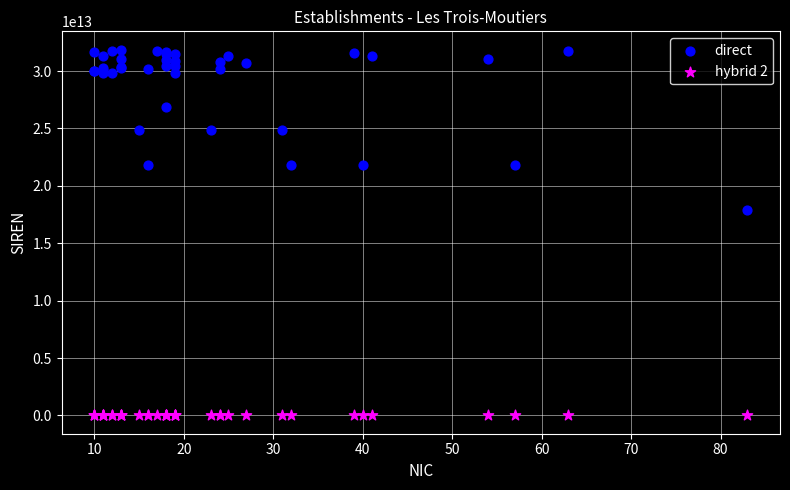

Which series has the widest spread of Y values?

direct